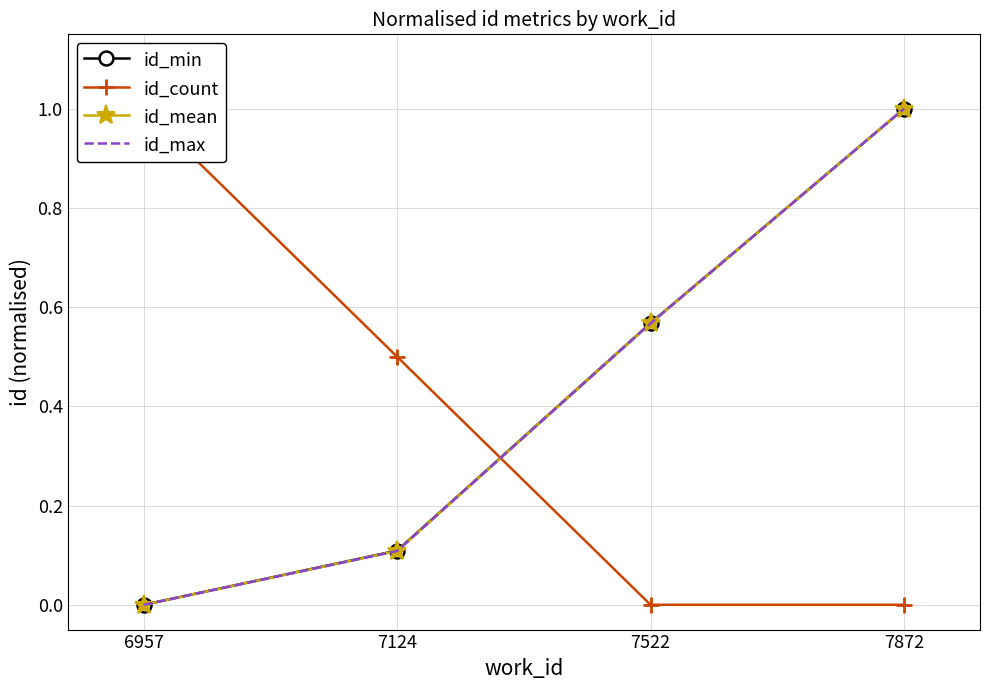

Count the number of categories in the chart.

4